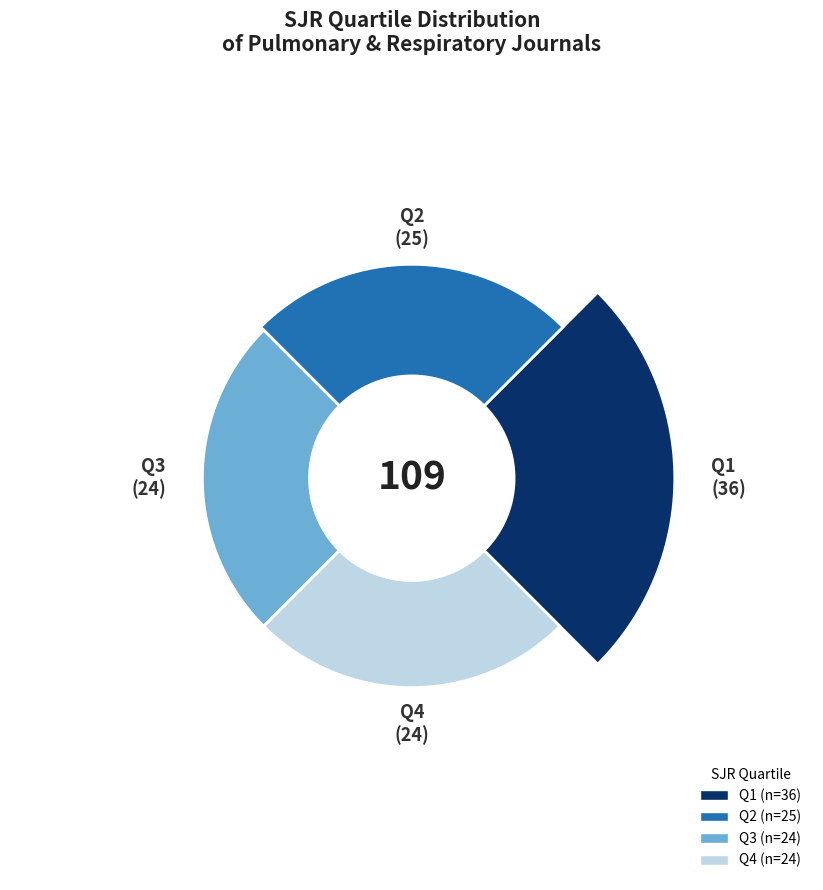

What percentage is the Q4 slice, to the nearest percent?

22%